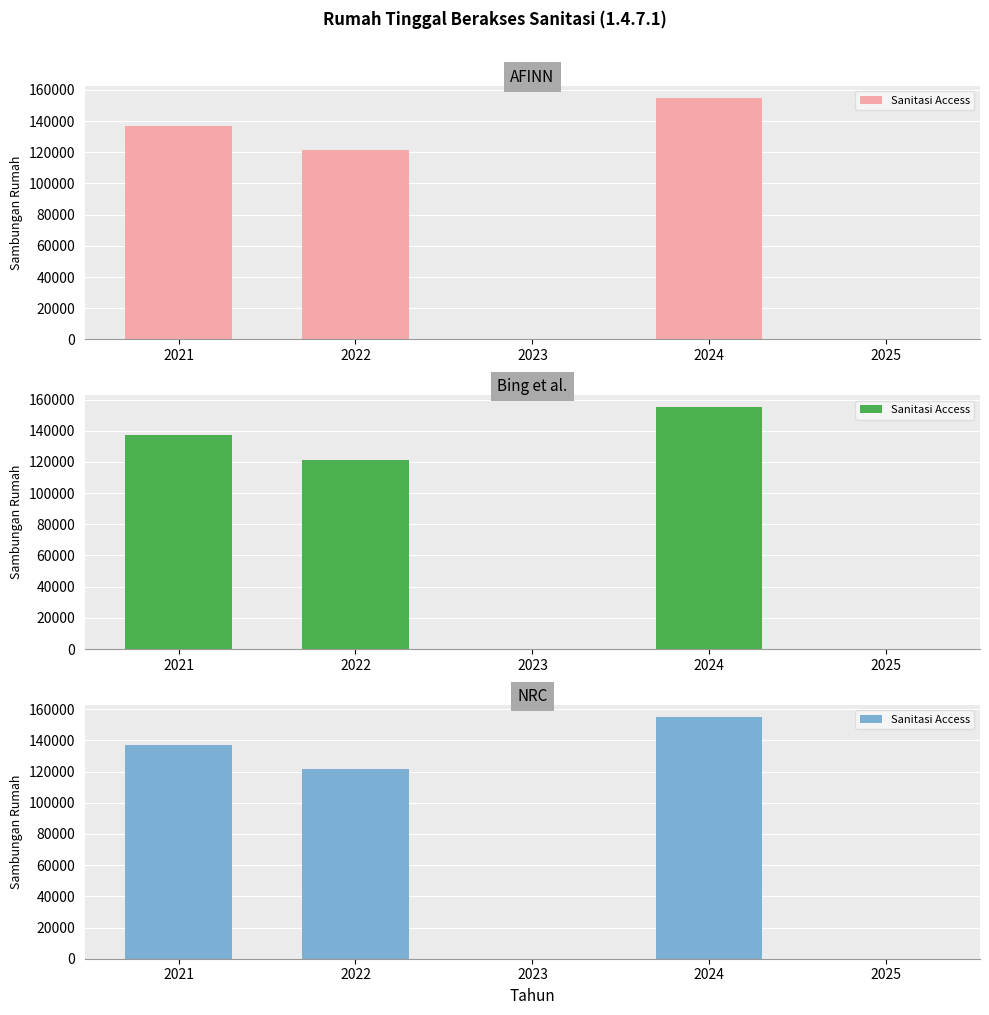

Reading right to left, extract all data points from this chart.

0	155038	0	121337	137021